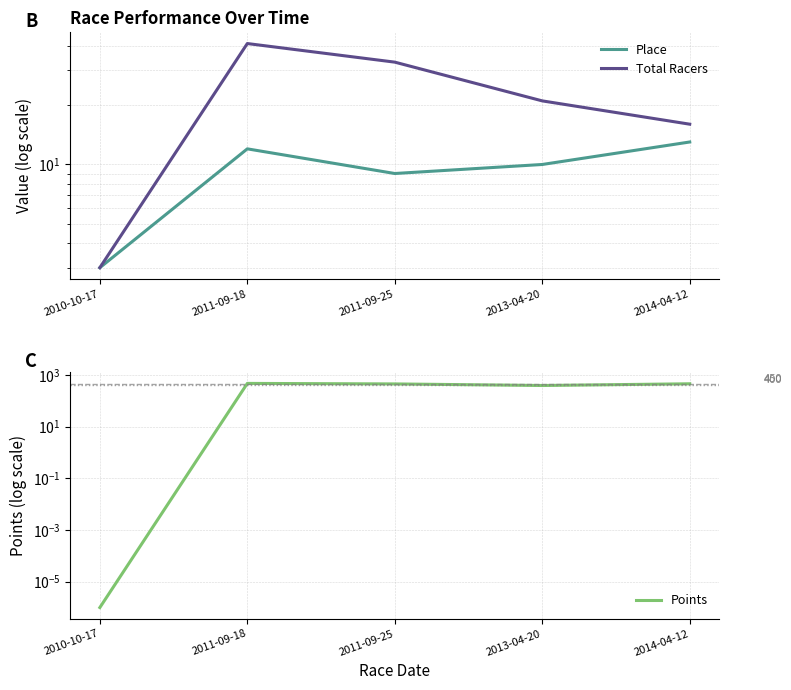

Which label corresponds to the smallest value in the chart?

2010-10-17